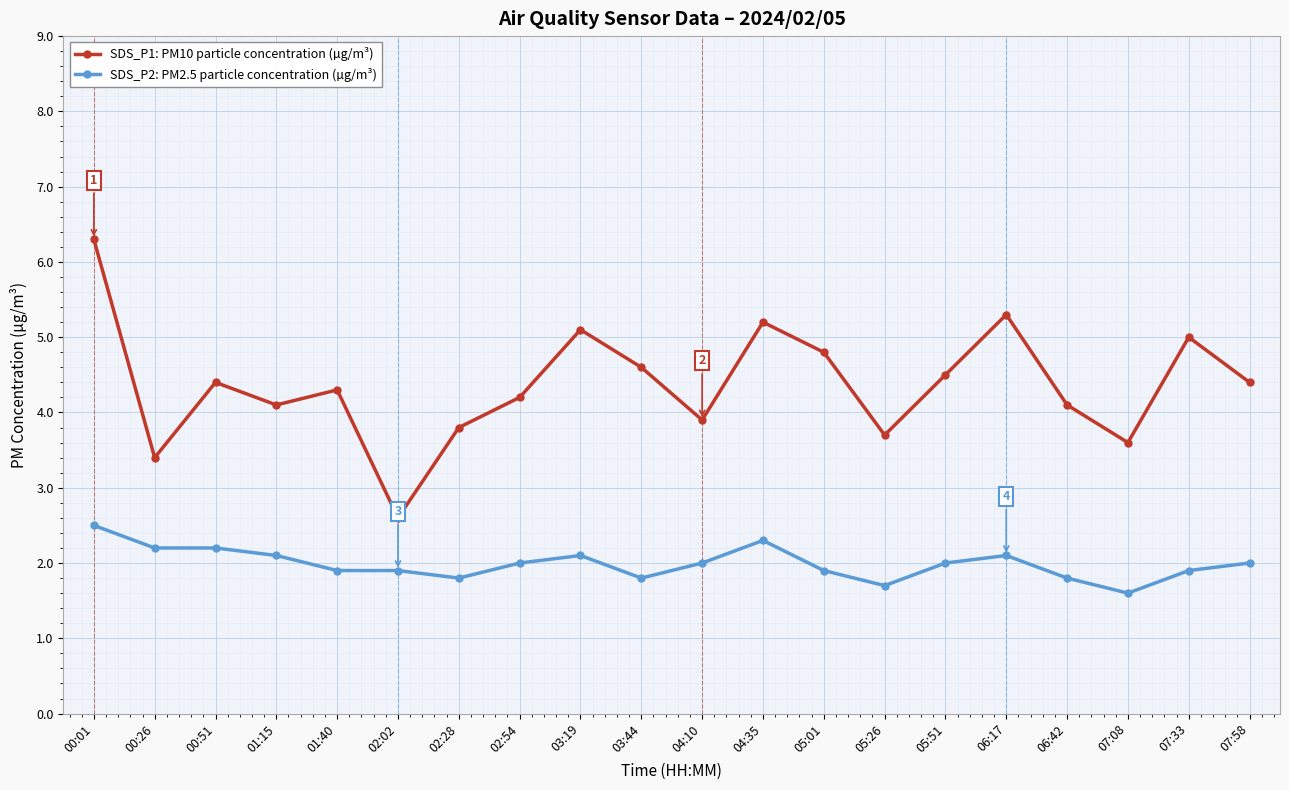

Between 07:08 and 07:58, which series saw the biggest shift?

SDS_P1: PM10 particle concentration (µg/m³)